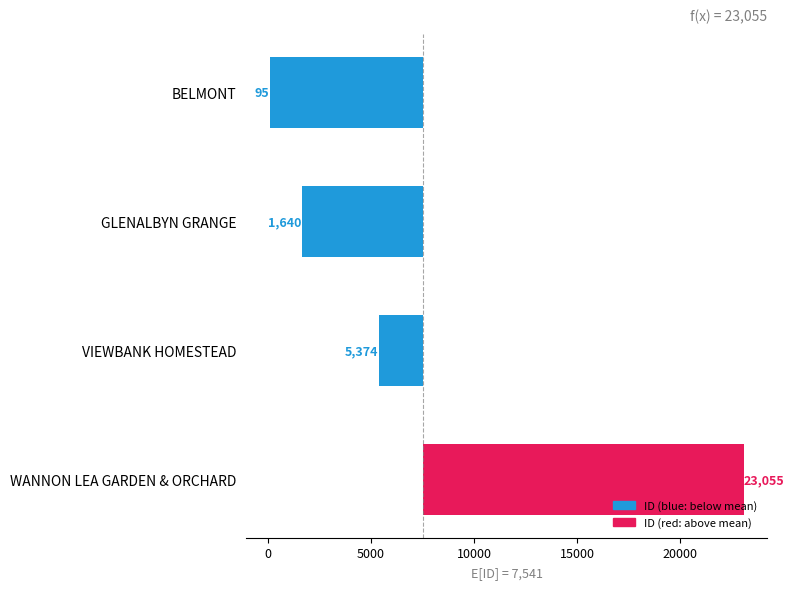

Reading left to right, transcribe all the data shown in this chart.

-7446	-5901	-2167	15514